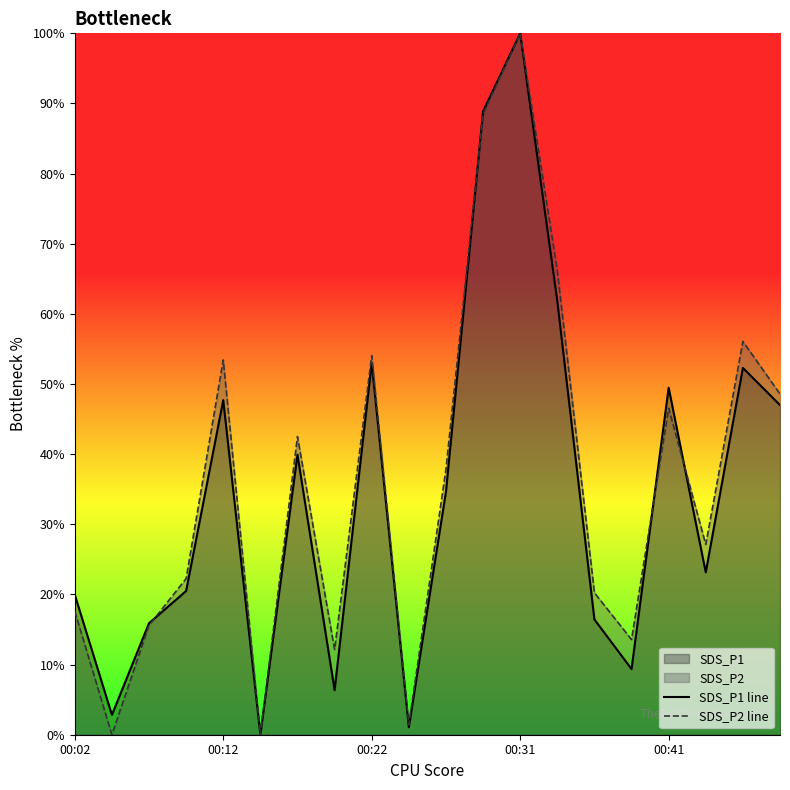

True or false: SDS_P1 line has a value of 26.0 at 00:22.

False